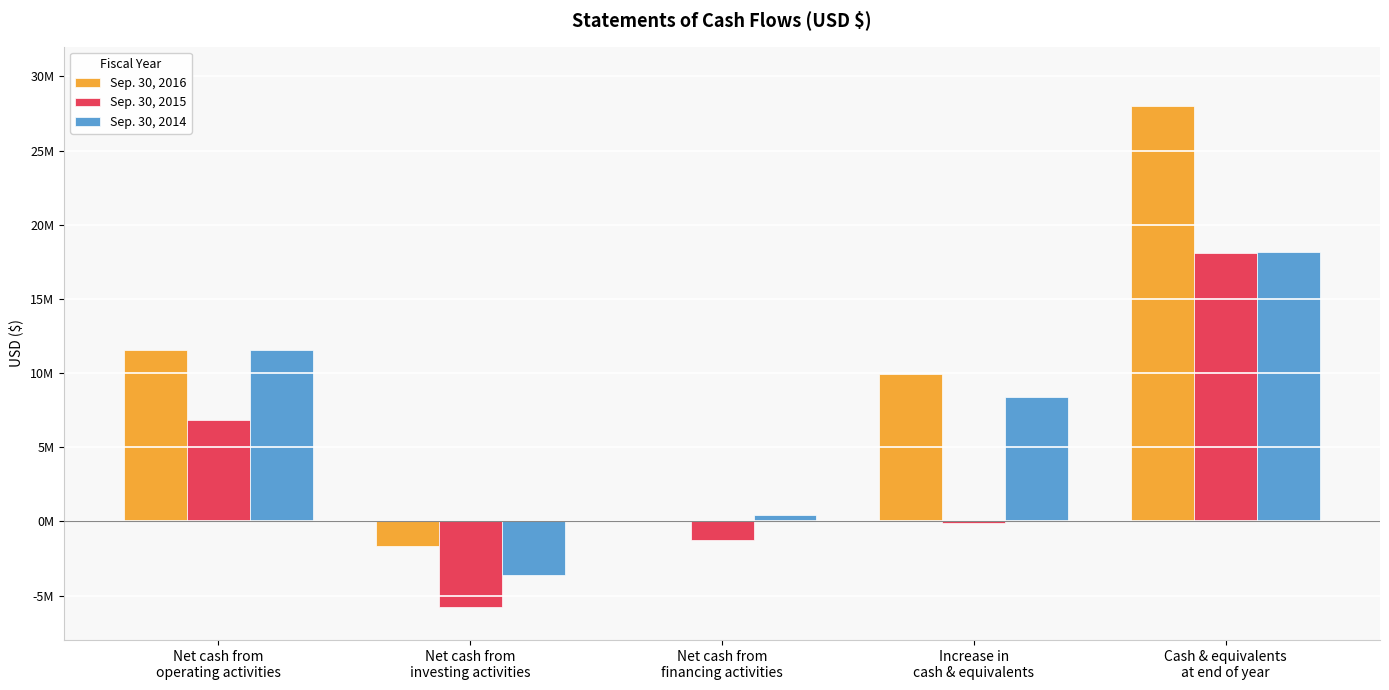

At which label is Sep. 30, 2016 closest to 13186354?

Net cash from
operating activities